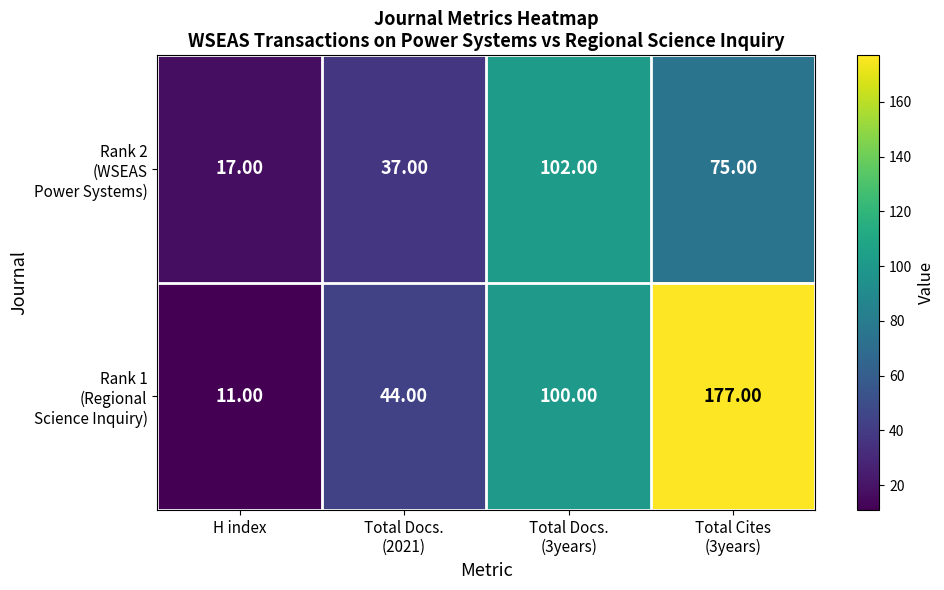

Which category has the lowest value across all series?

H index